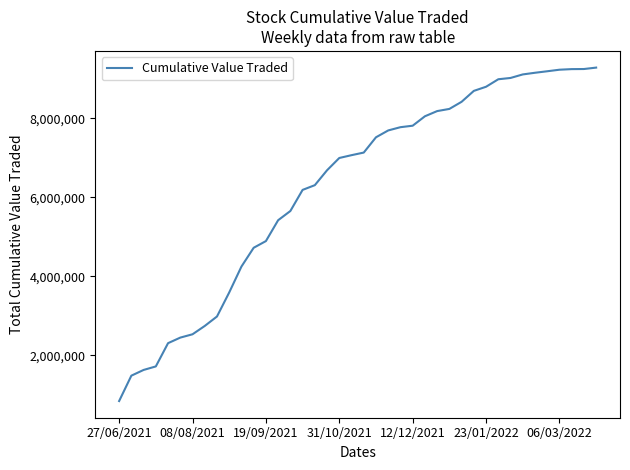

What is the difference between the maximum and second lowest values?

7790459